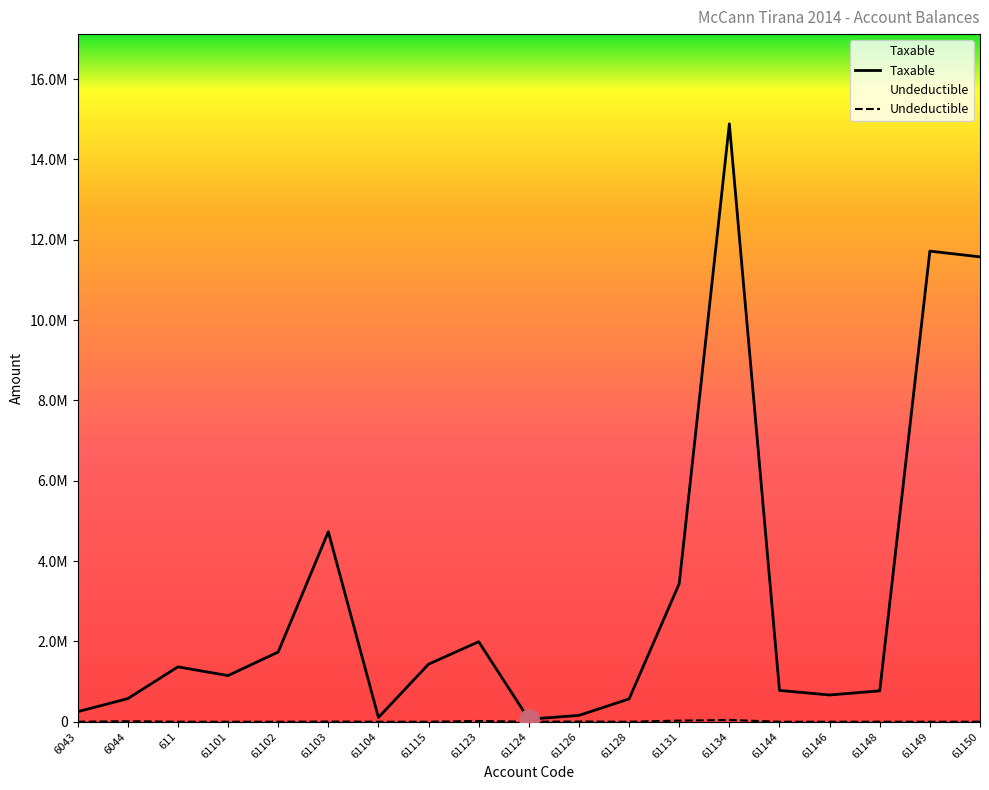

What is the label of the 5th point from the right?

61144